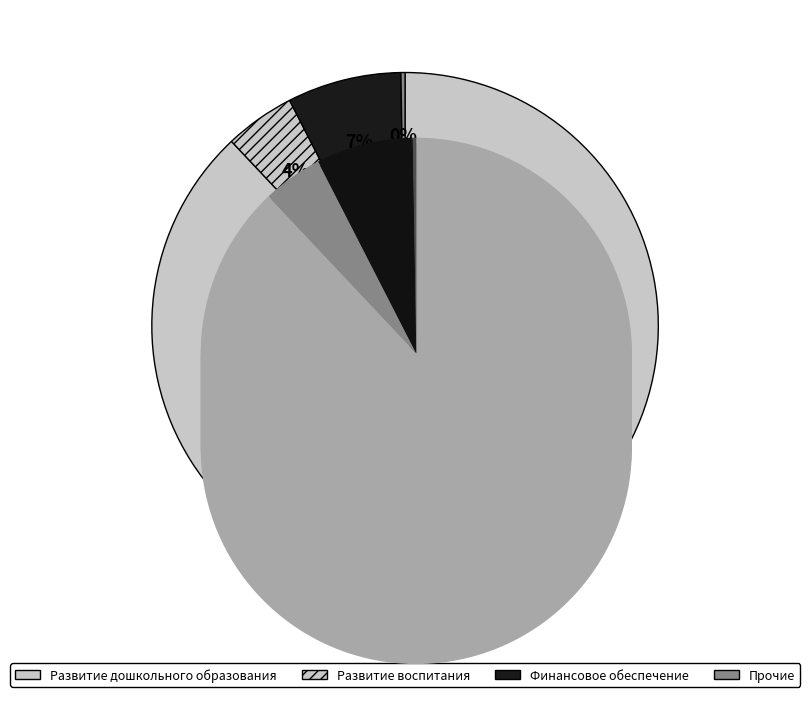

To the nearest percent, what is the difference between the Развитие системы дошкольного и общего образования and Финансовое и организационно-методическое обеспечение slice percentages?

81%